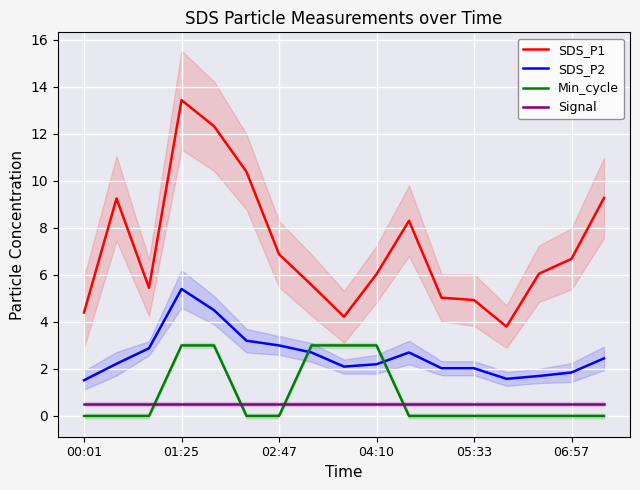

How many data points in SDS_P2 are less than 2?

4